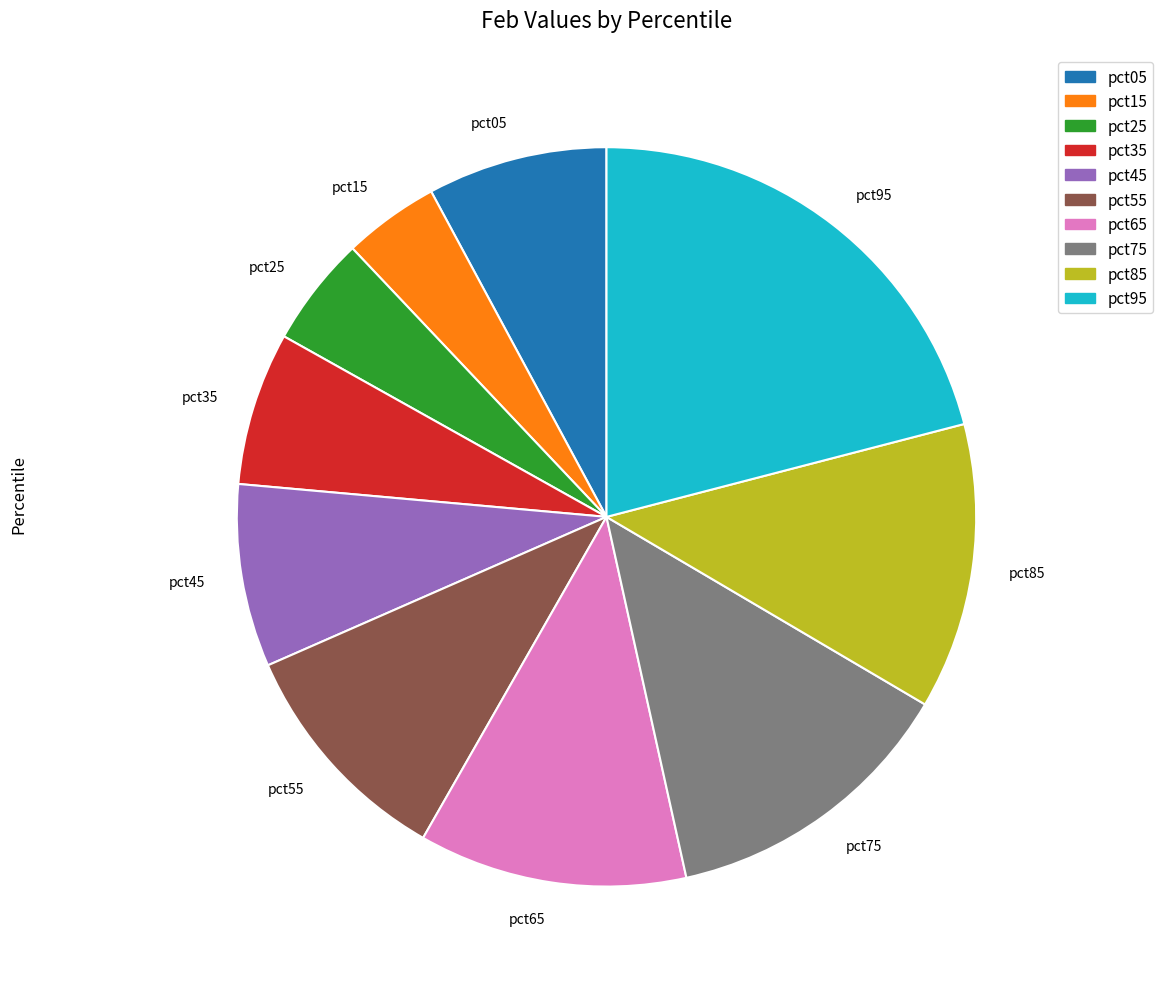

Combined, do pct85 and pct25 account for over 50%?

No